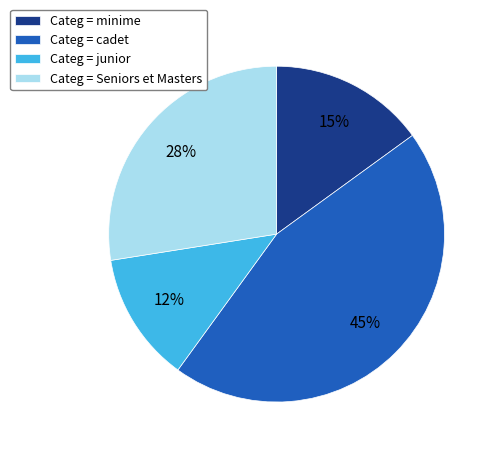

To the nearest percent, what is the average slice percentage?

25%